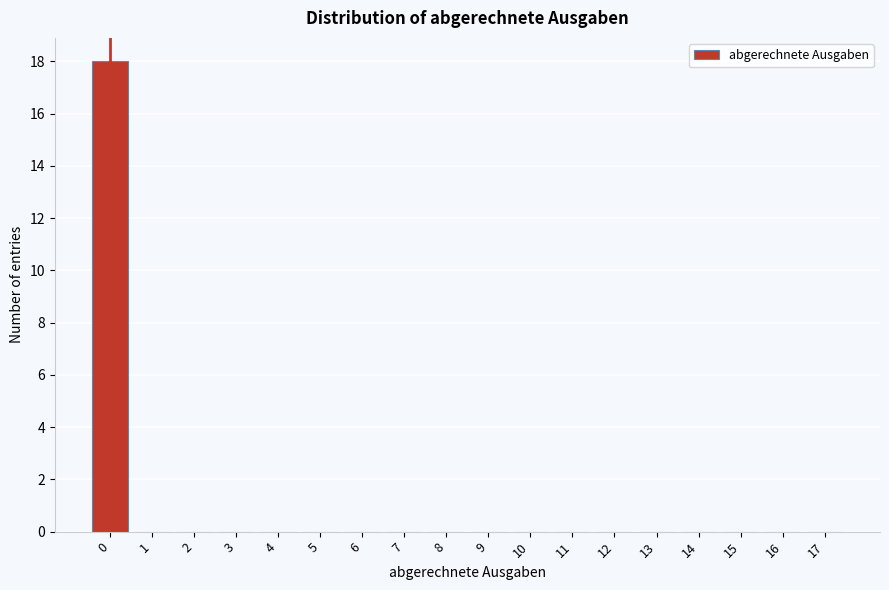

Reading left to right, transcribe all the data shown in this chart.

0=18	1=0	2=0	3=0	4=0	5=0	6=0	7=0	8=0	9=0	10=0	11=0	12=0	13=0	14=0	15=0	16=0	17=0